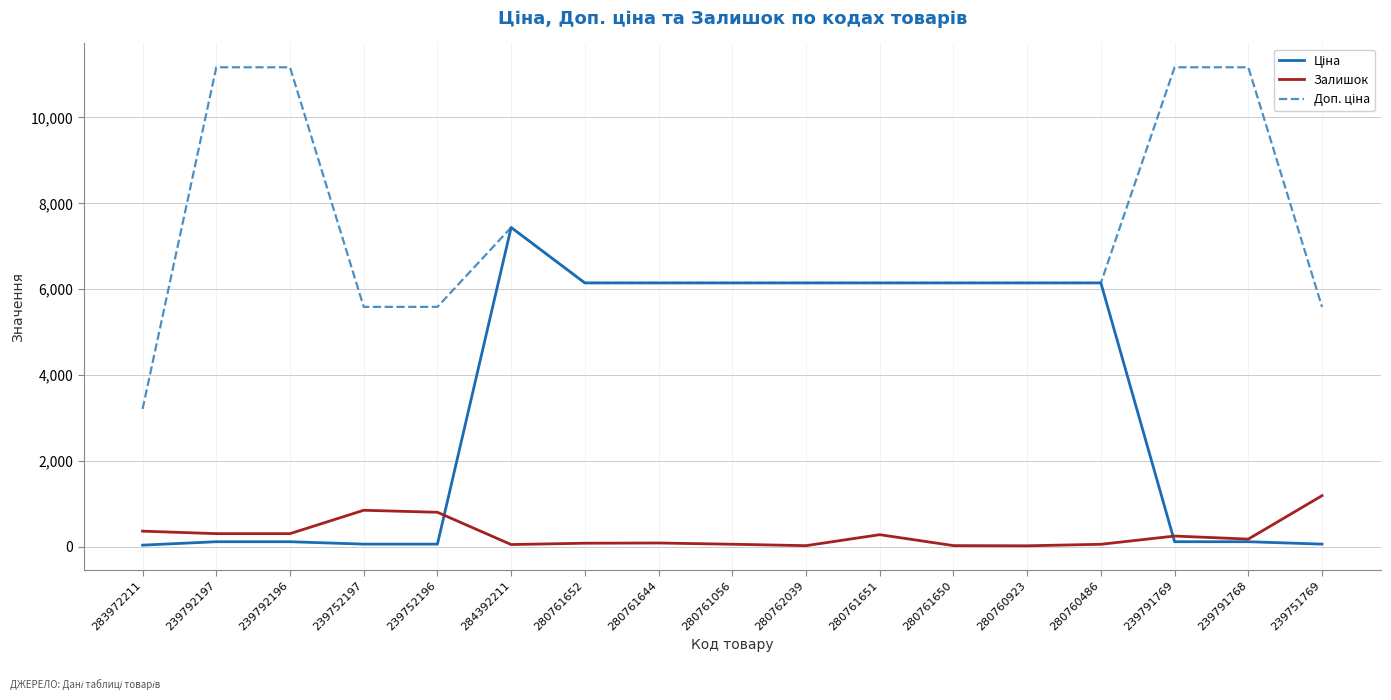

What is the total value across all series at 280761651?

12562.5